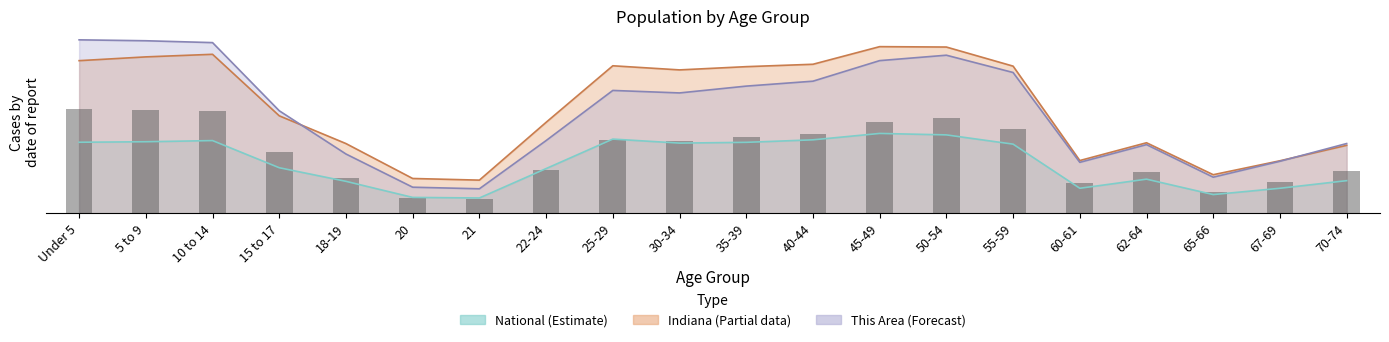

What is the sum of the values at 60-61 and 15 to 17?

2619.0